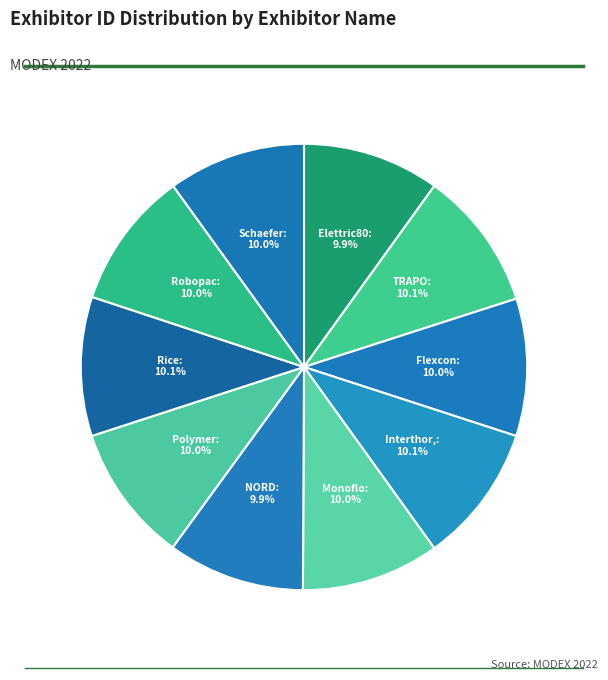

Does any single category account for the majority?

No